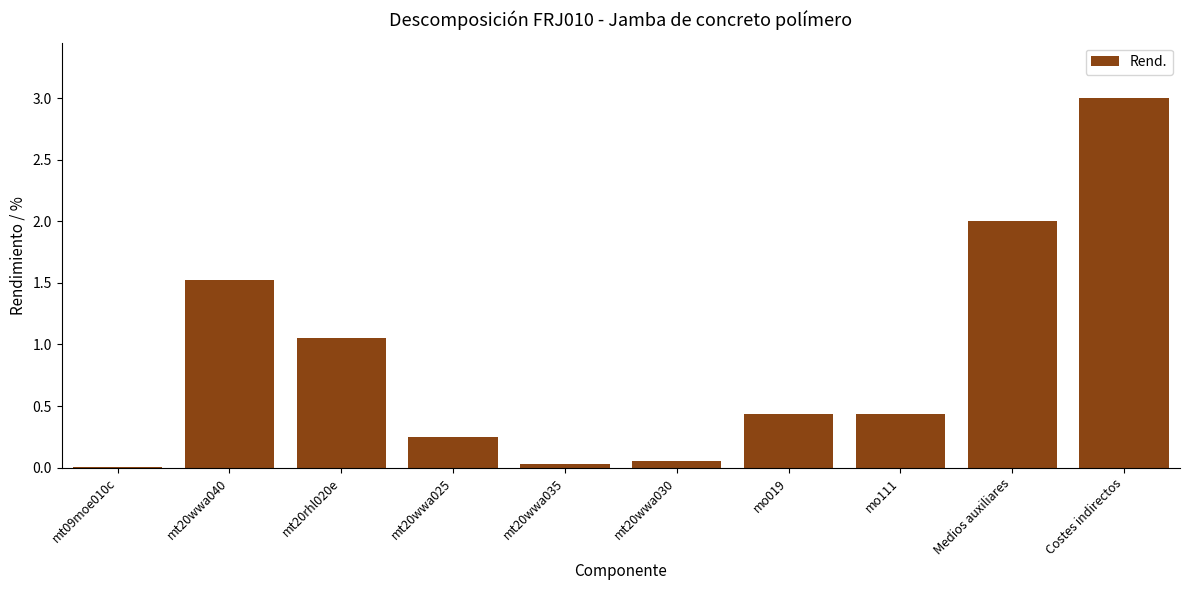

What is the average value?

0.9